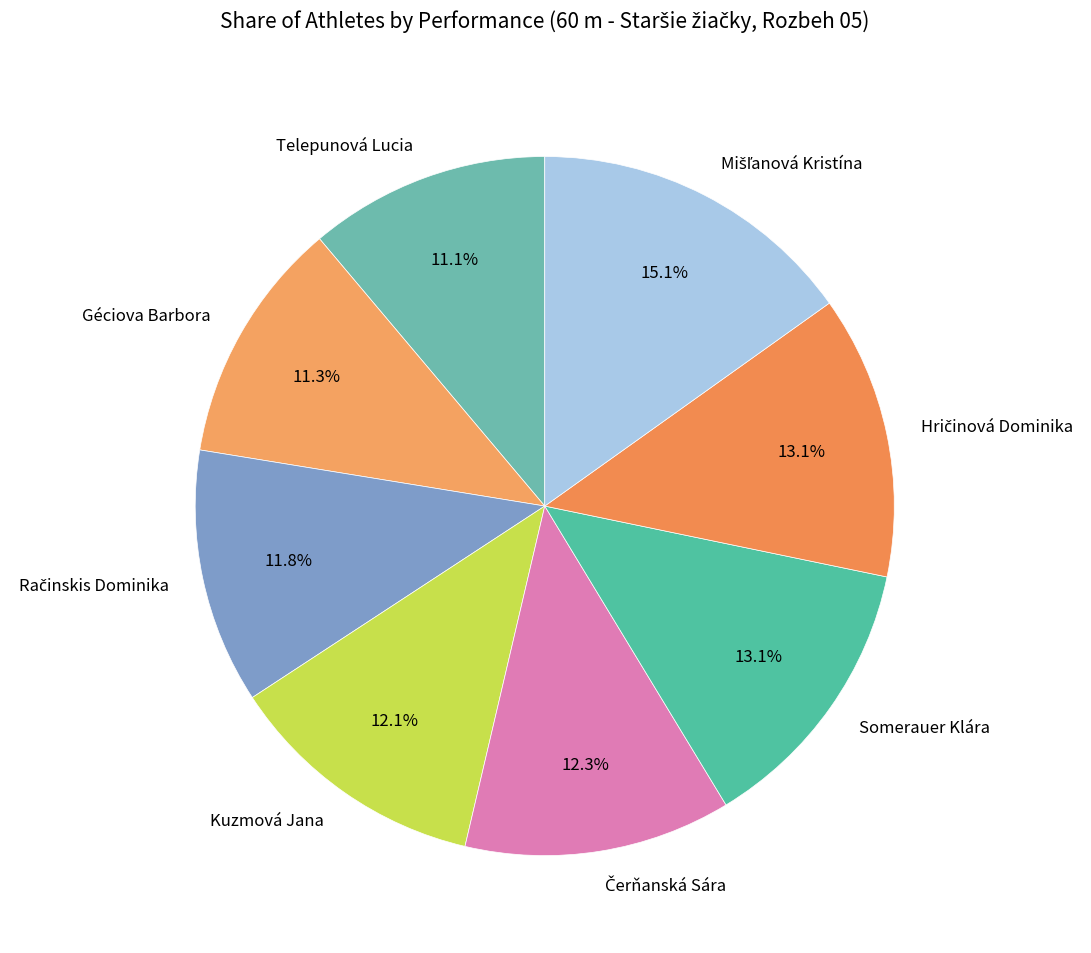

Does Telepunová Lucia represent more than half of the total?

No